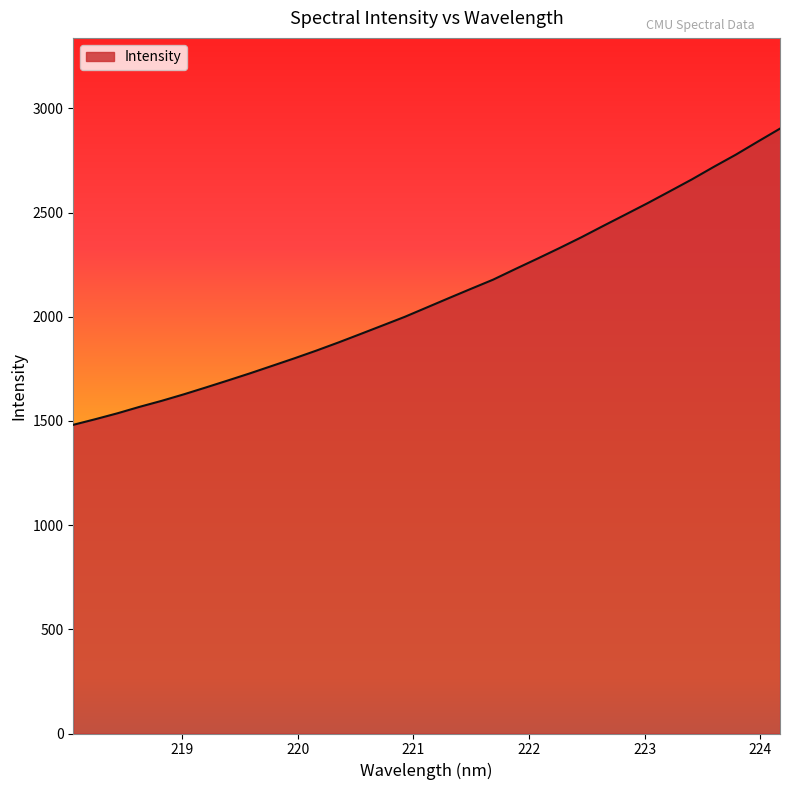

What is the difference between the maximum and minimum values?

1421.3